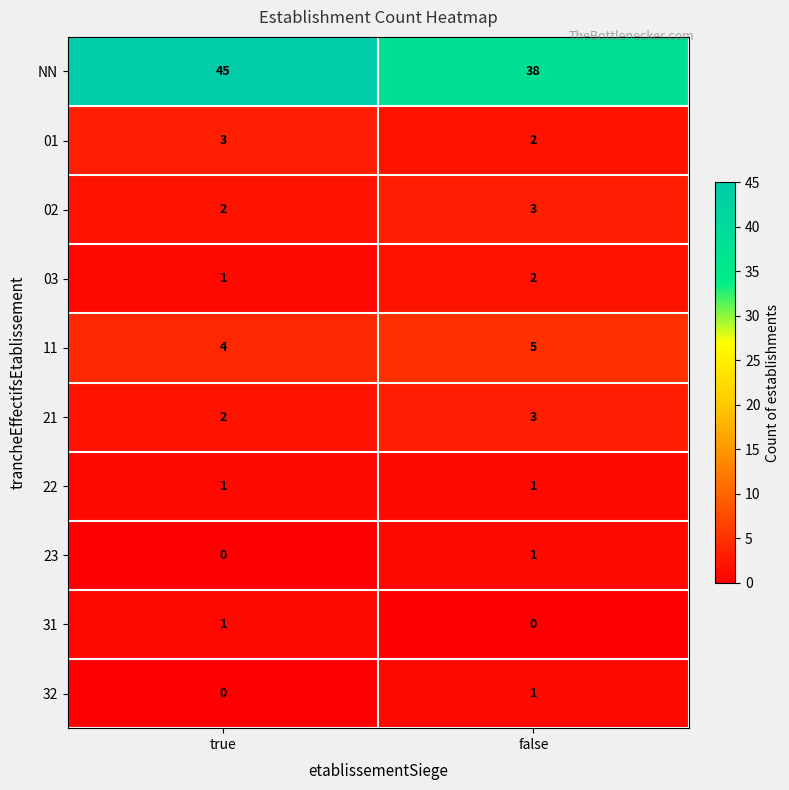

True or false: 23 has a value of 1 at false.

True